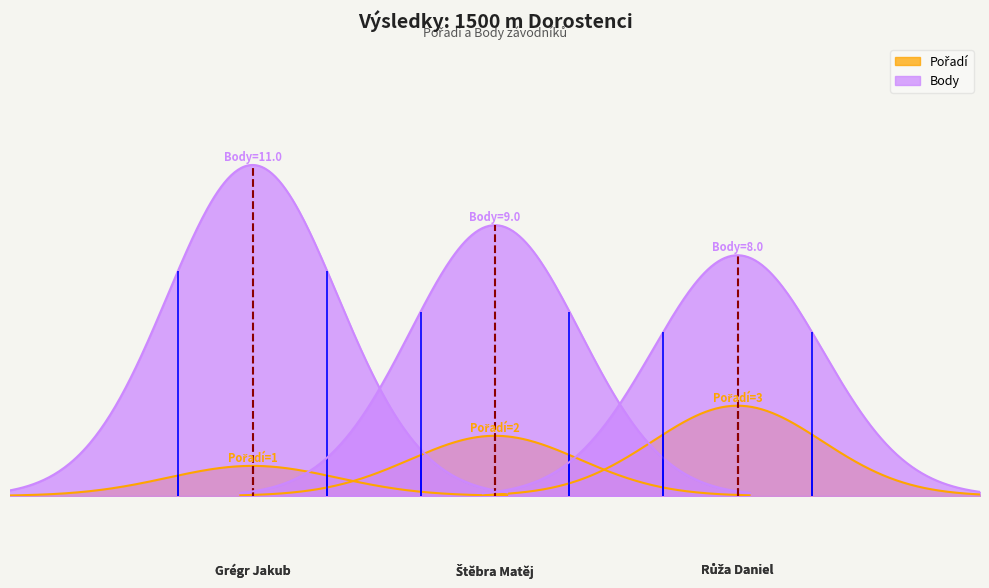

Rank the series by their average value, from lowest to highest.

Pořadí, Body